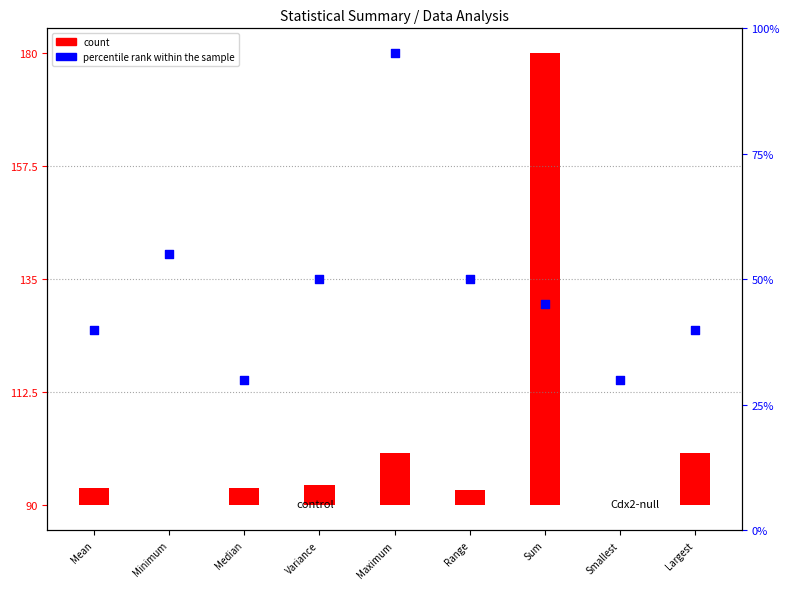

What is the change in value from Mean to Median?

-10